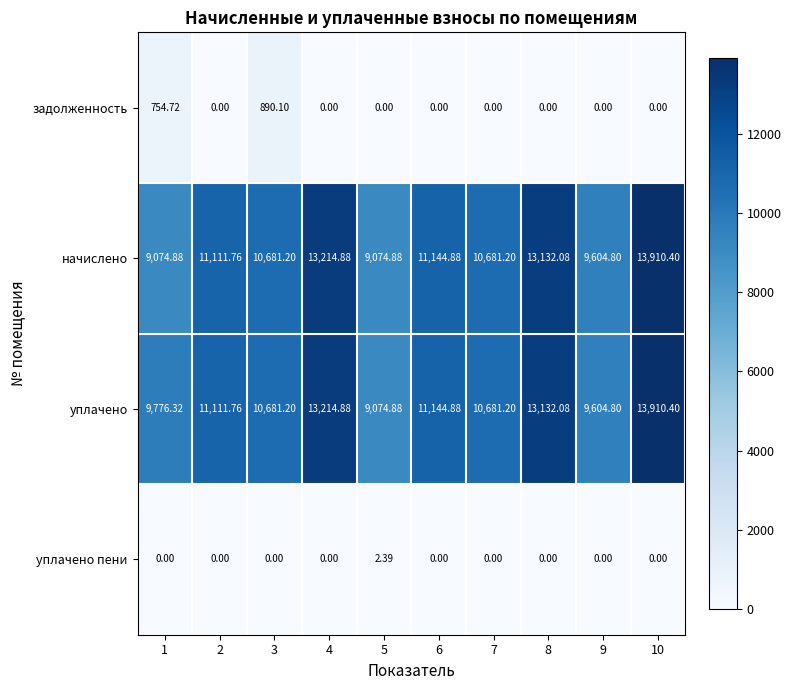

At 1, list the series in order from largest to smallest.

уплачено, начислено, задолженность, уплачено пени